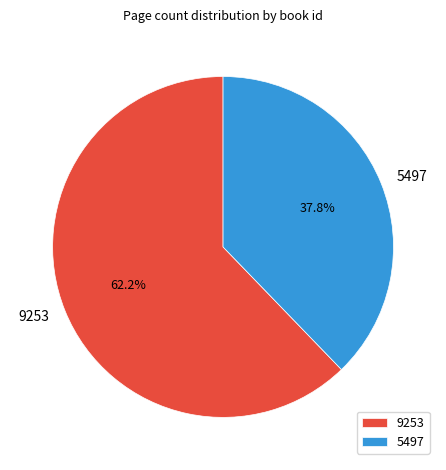

Approximately how many times larger is the value at 9253 compared to 5497?

1.6